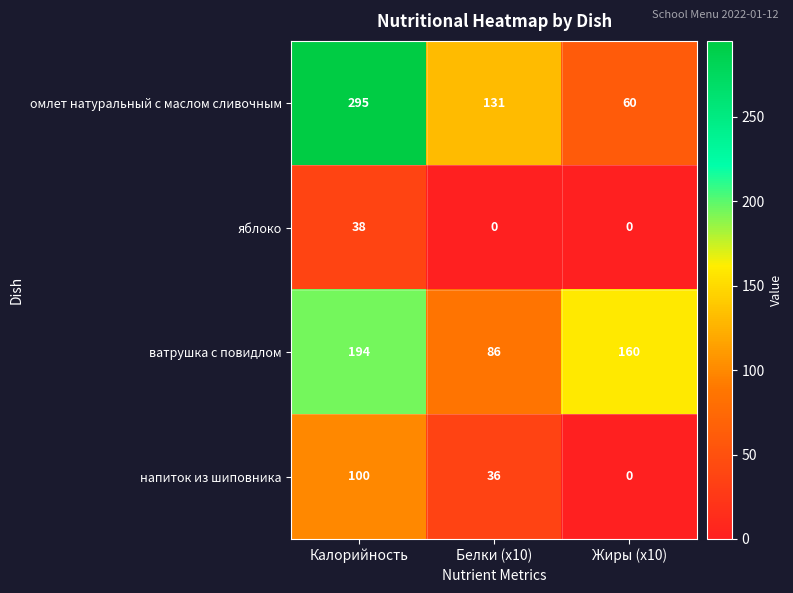

Between Калорийность and Жиры (x10), which series saw the biggest shift?

омлет натуральный с маслом сливочным